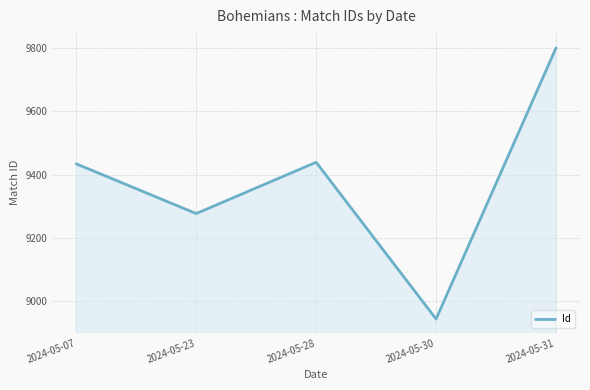

Which has a higher value, 2024-05-31 or 2024-05-07?

2024-05-31